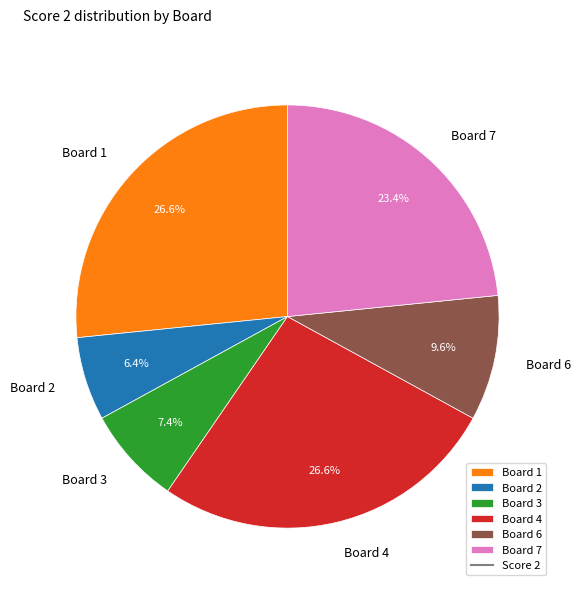

Which slice is the smallest?

Board 2